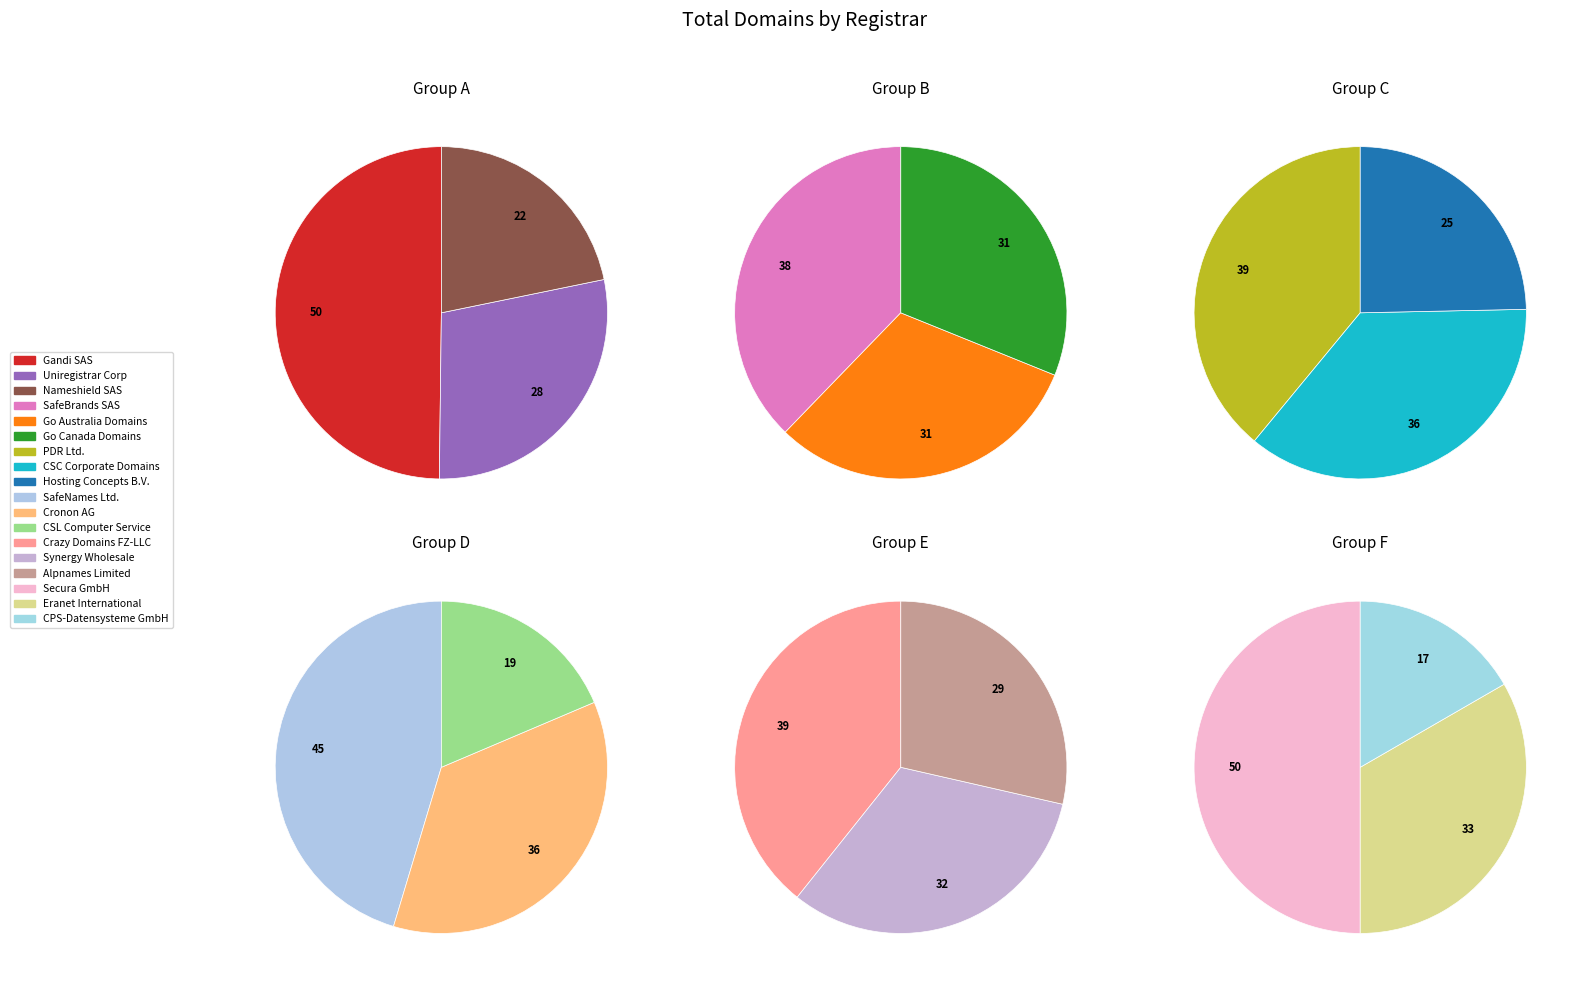

How many slices are in this pie chart?

18